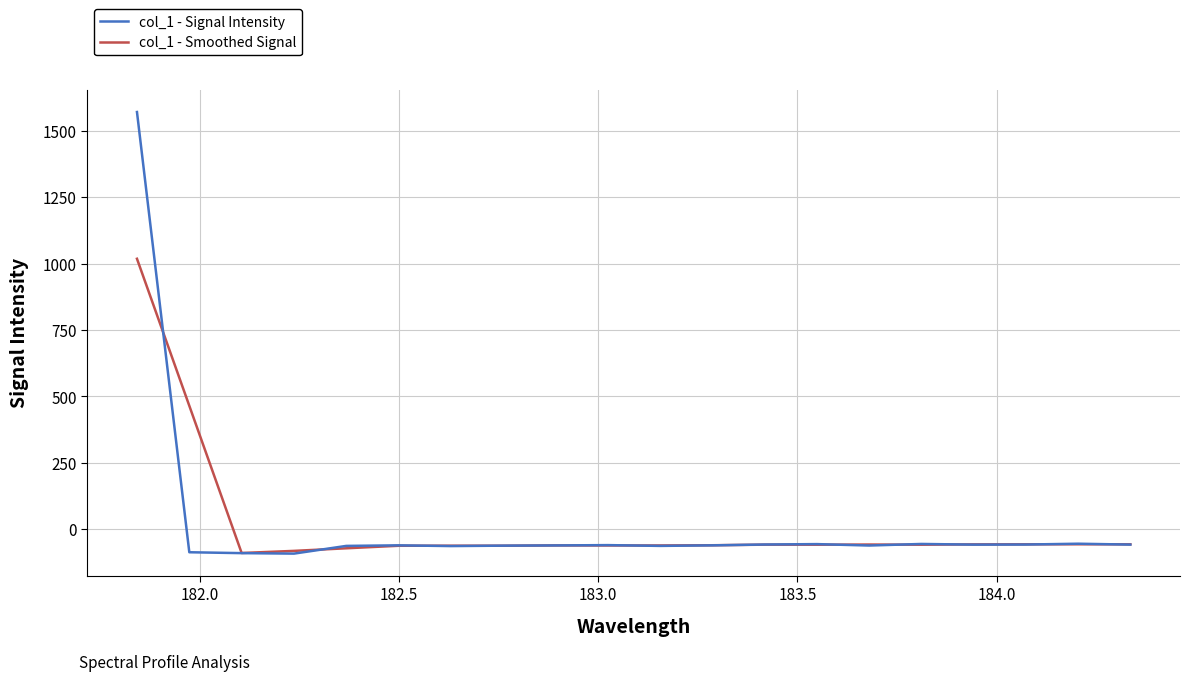

What is the difference between the maximum and second lowest values in the col_1 - Smoothed Signal series?

1098.7